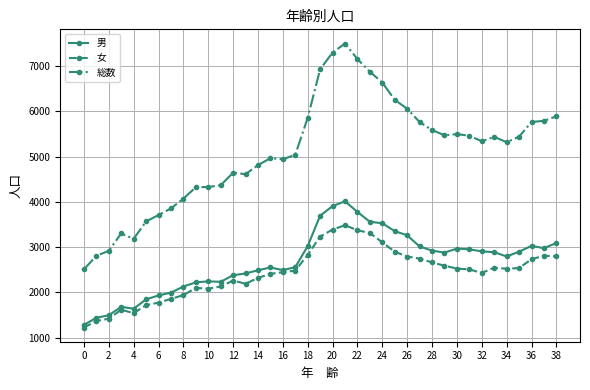

At how many categories does at least one series exceed 7058?

3